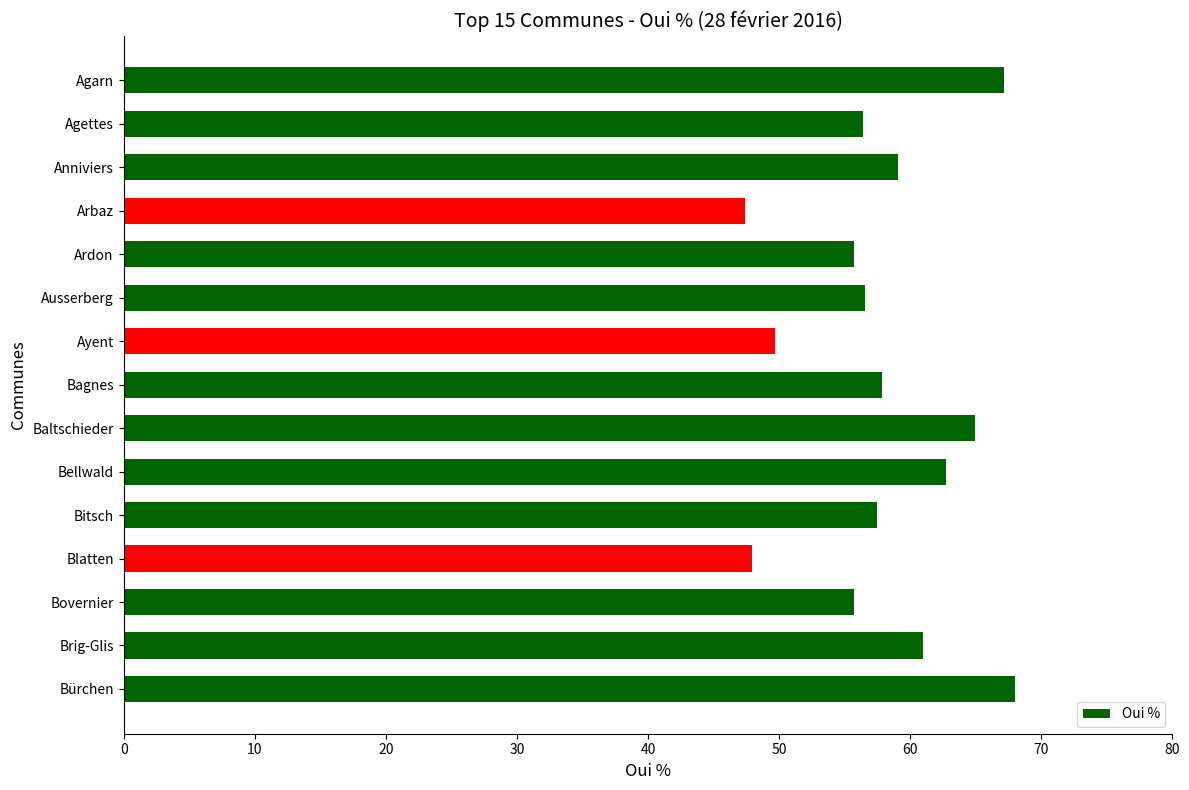

What is the minimum value shown in the chart?

47.4